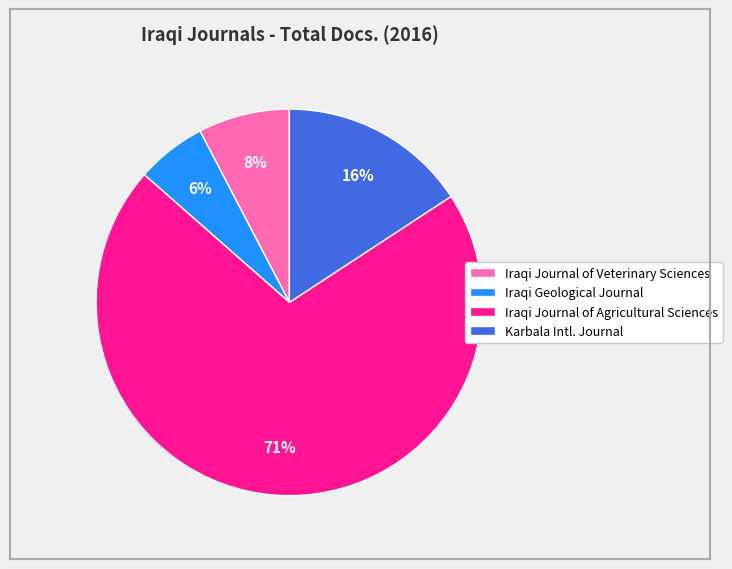

Which slice is the smallest?

Iraqi Geological Journal